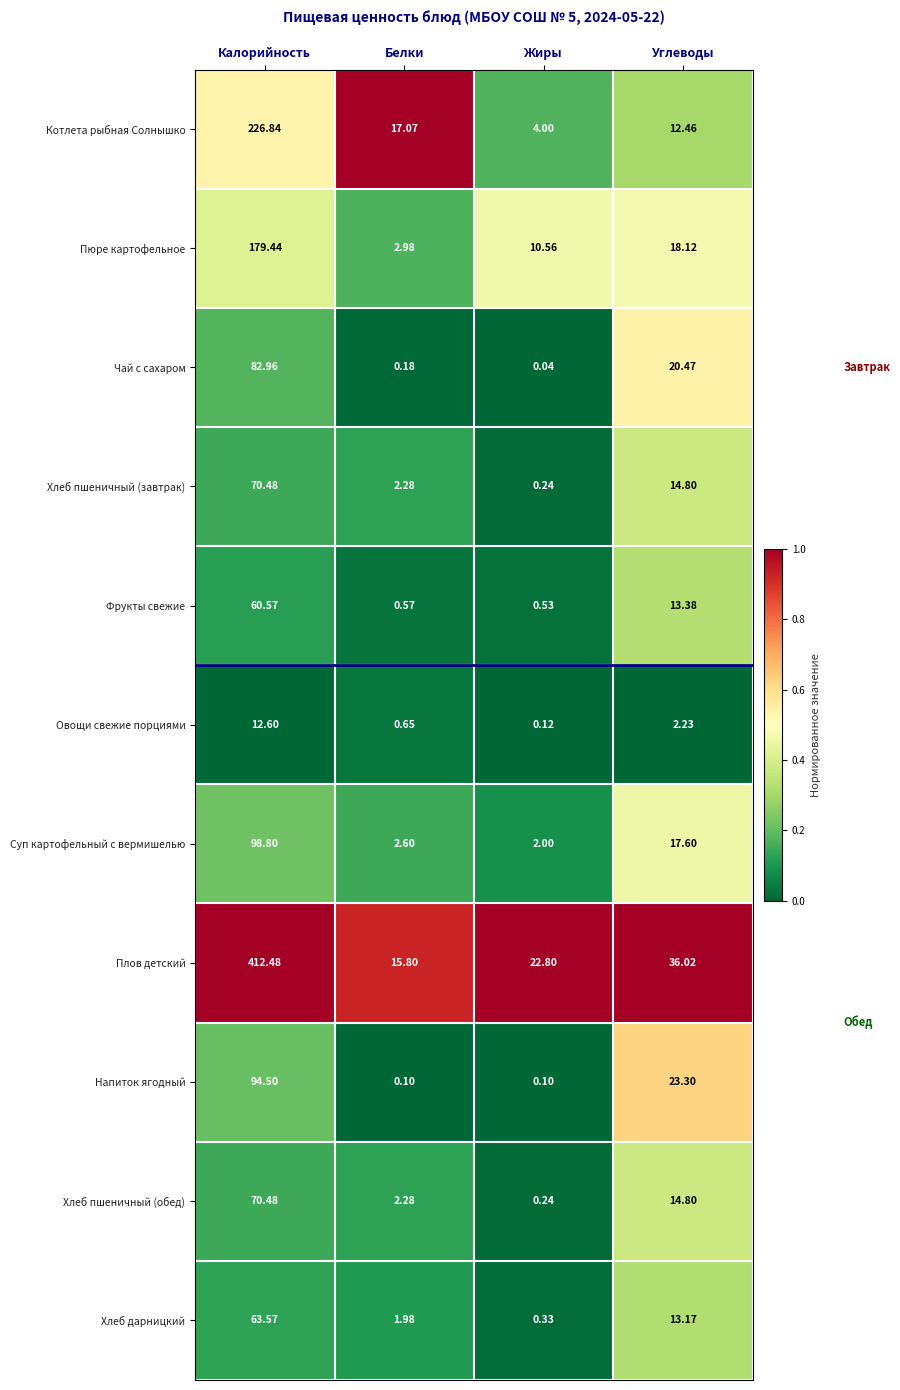

Which category has the lowest value across all series?

Жиры